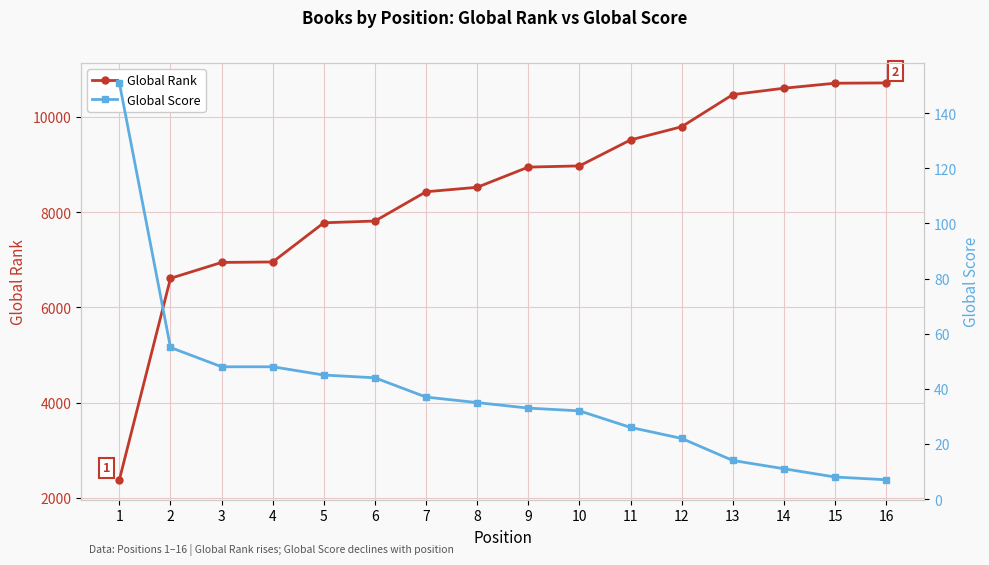

What is the value of the Global Rank point at the 11th from the left?

9517